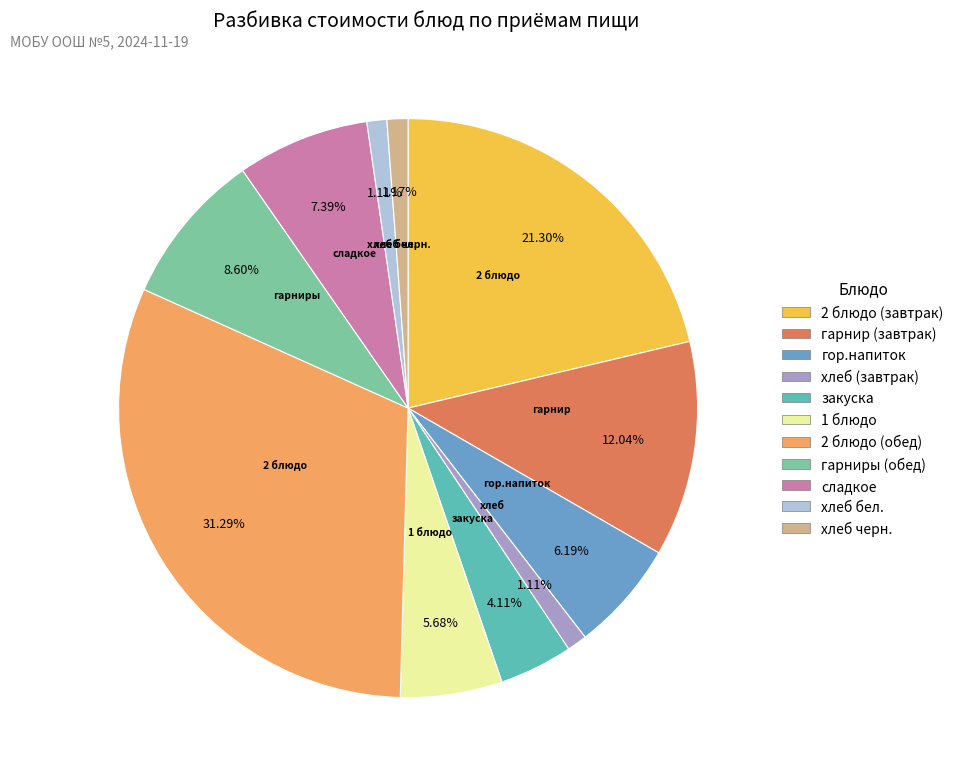

Does 1 блюдо account for over 50% of the chart?

No